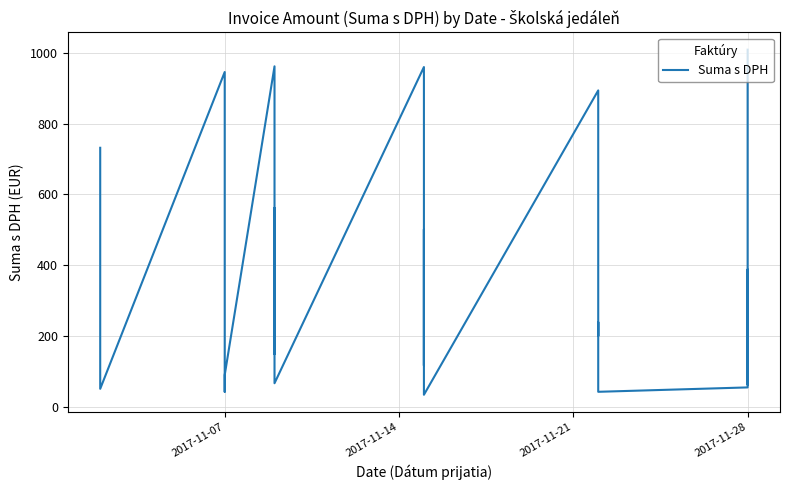

True or false: the data shows 58.1 at 20.

False